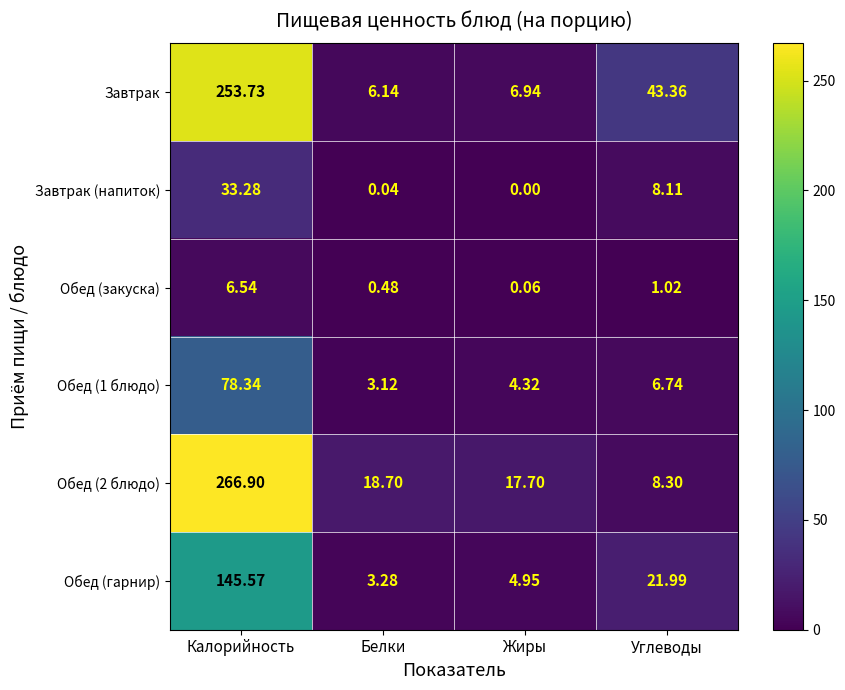

Which label corresponds to the smallest value in the chart?

Жиры